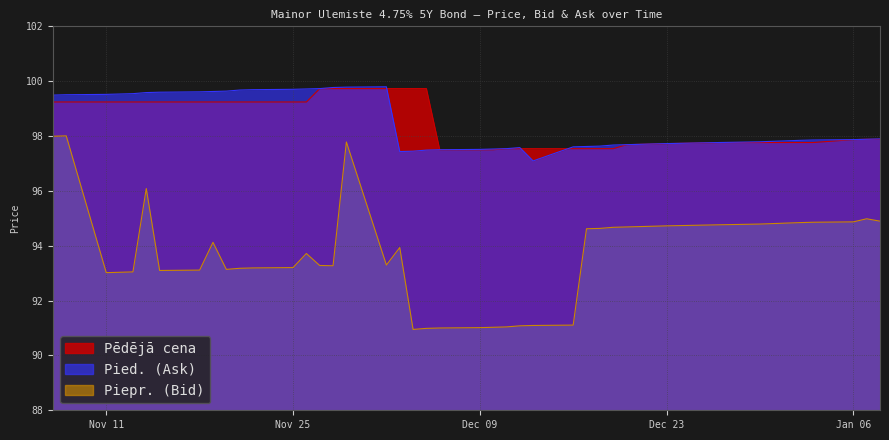

What is the label of the 5th point from the left?

2024-11-13